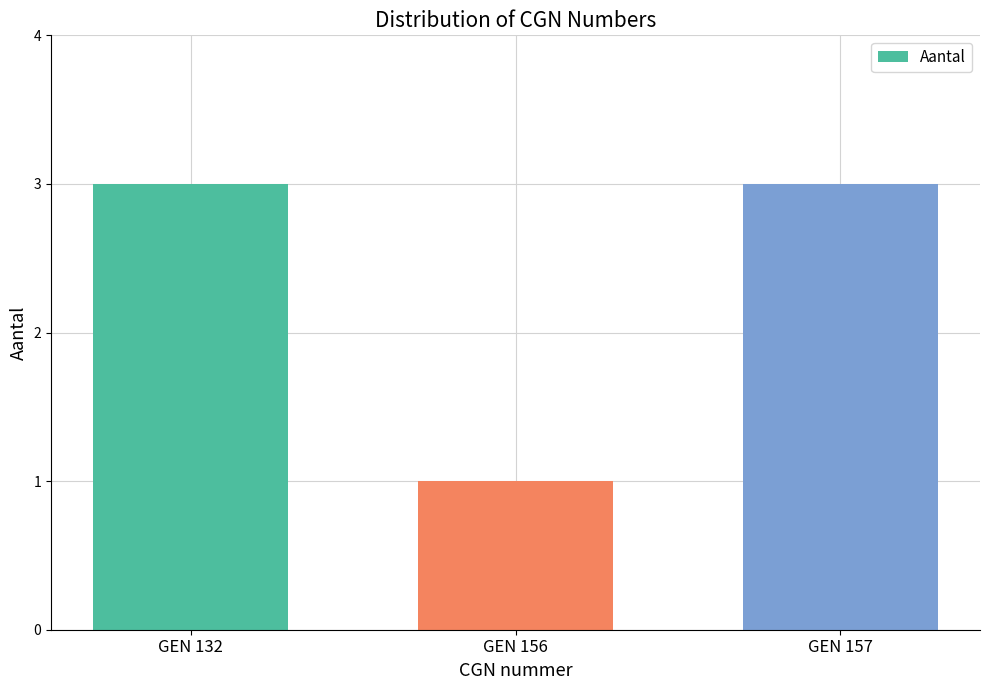

What is the value of the 1st bar from the left?

3